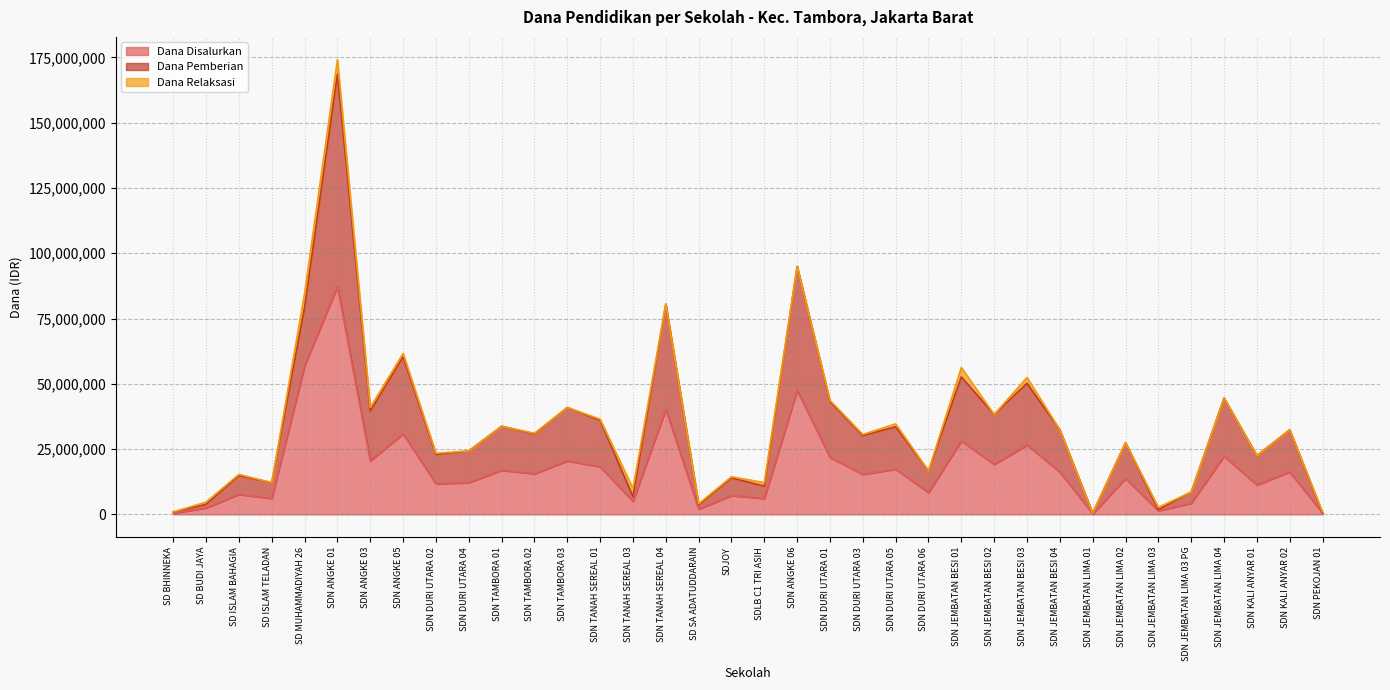

True or false: Dana Pemberian has more than 2 interior local peaks.

True